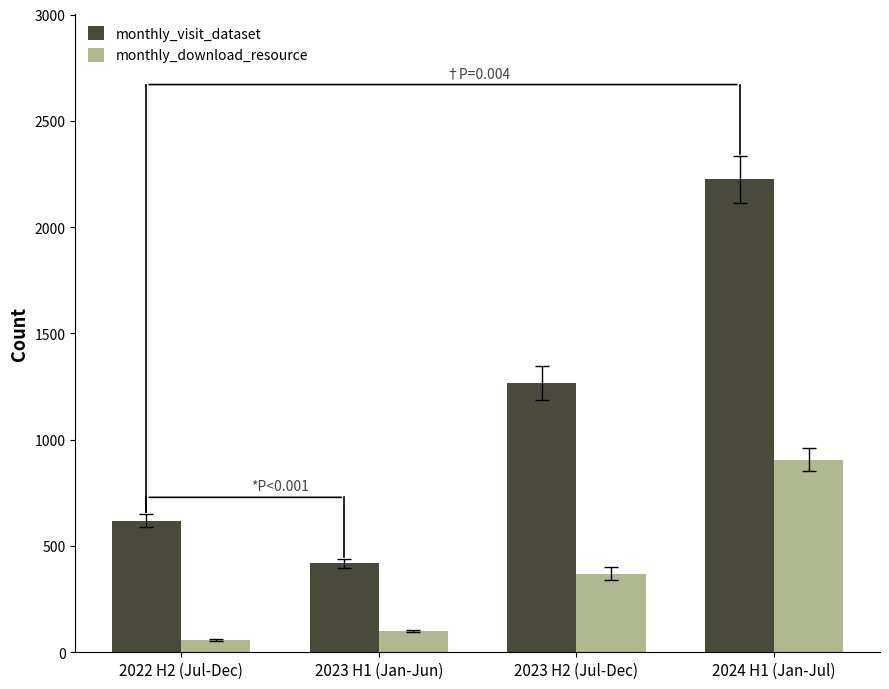

What is the highest value of the monthly_visit_dataset series?

2226